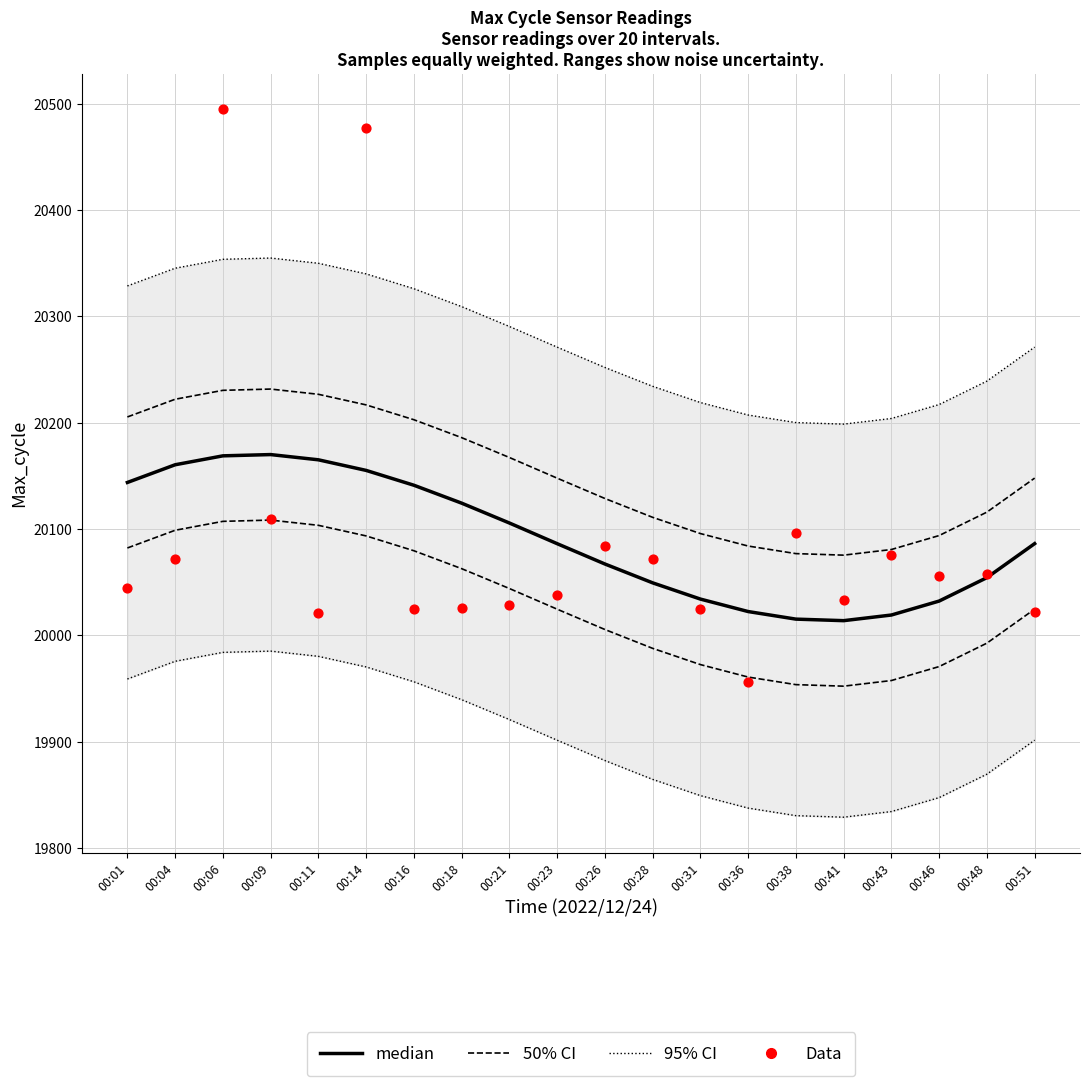

At which category is the sum across all series the highest?

00:06